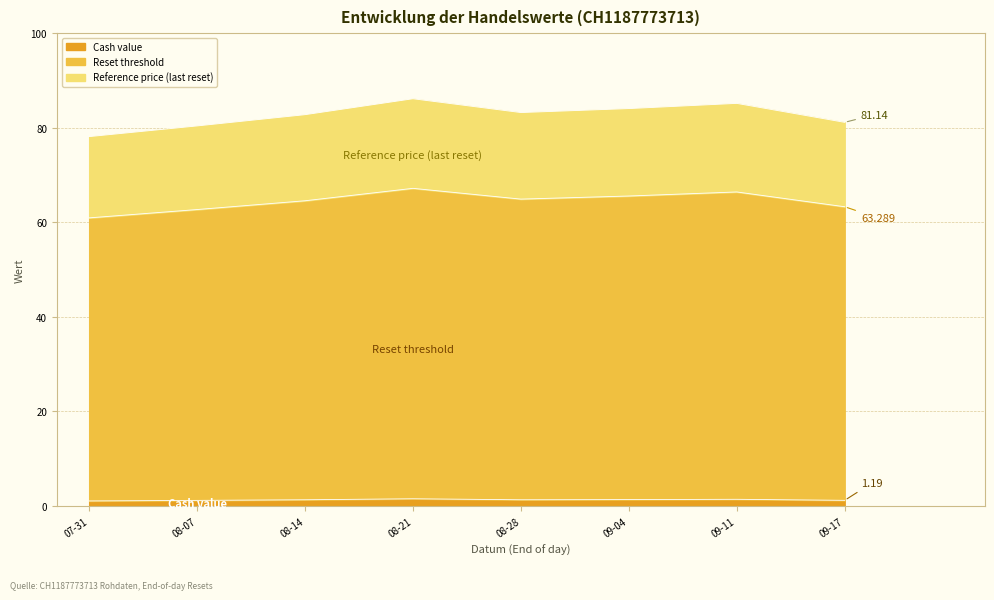

True or false: Reset threshold and Reference price cross at least once.

False